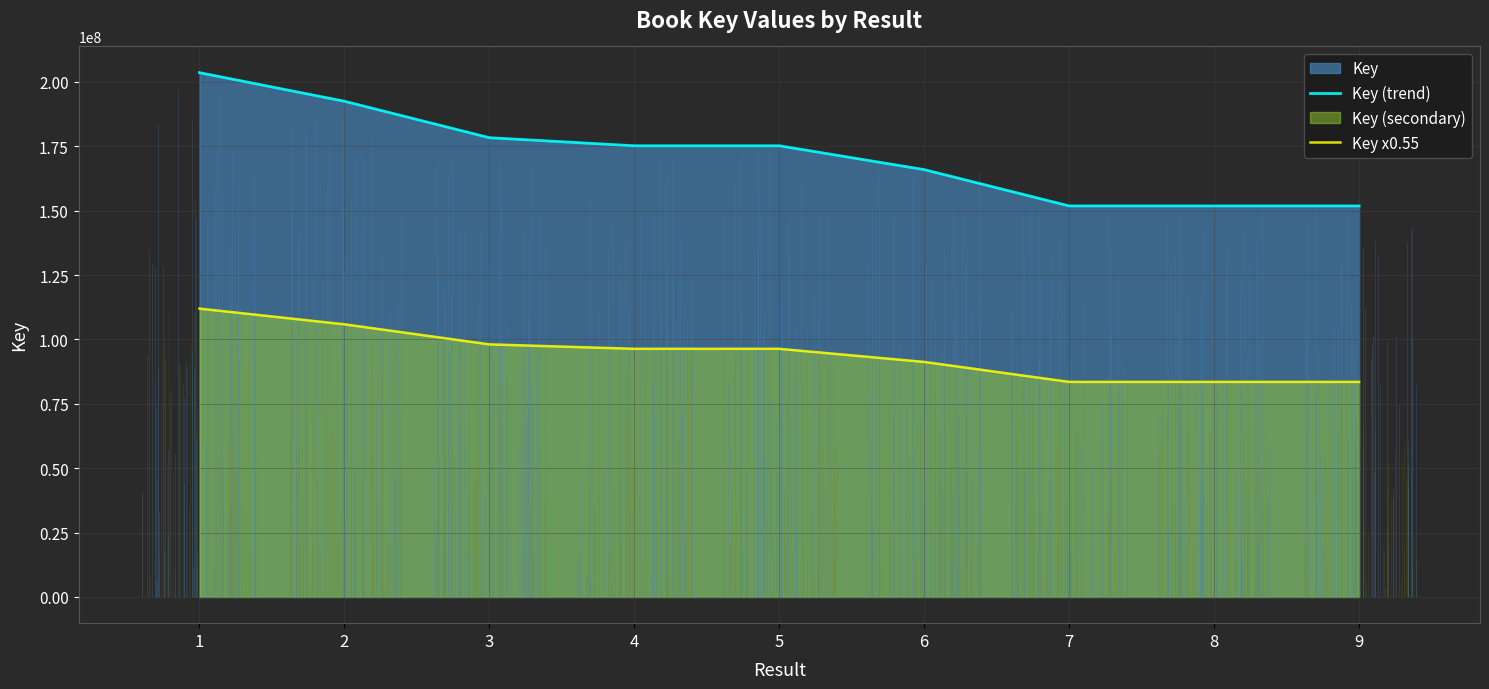

What is the highest value of the Key (trend) series?

203560791.0